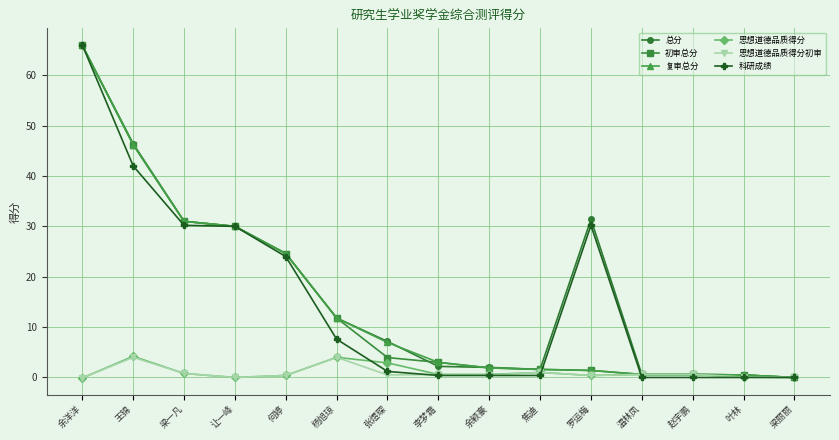

What is the label of the 15th point from the left?

梁丽丽